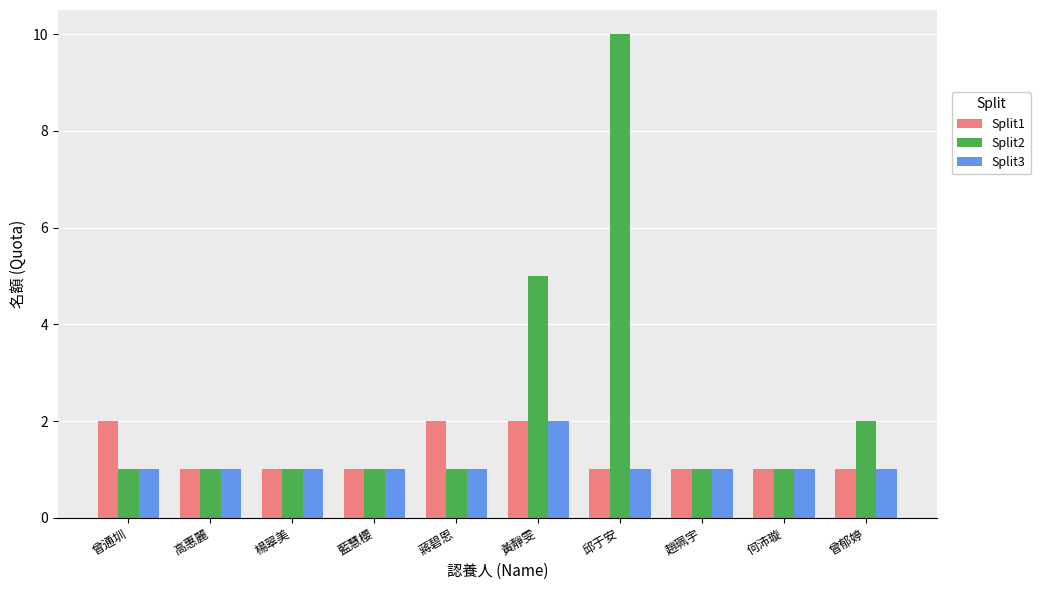

Reading left to right, transcribe all the data shown in this chart.

Split1: 2	1	1	1	2	2	1	1	1	1
Split2: 1	1	1	1	1	5	10	1	1	2
Split3: 1	1	1	1	1	2	1	1	1	1